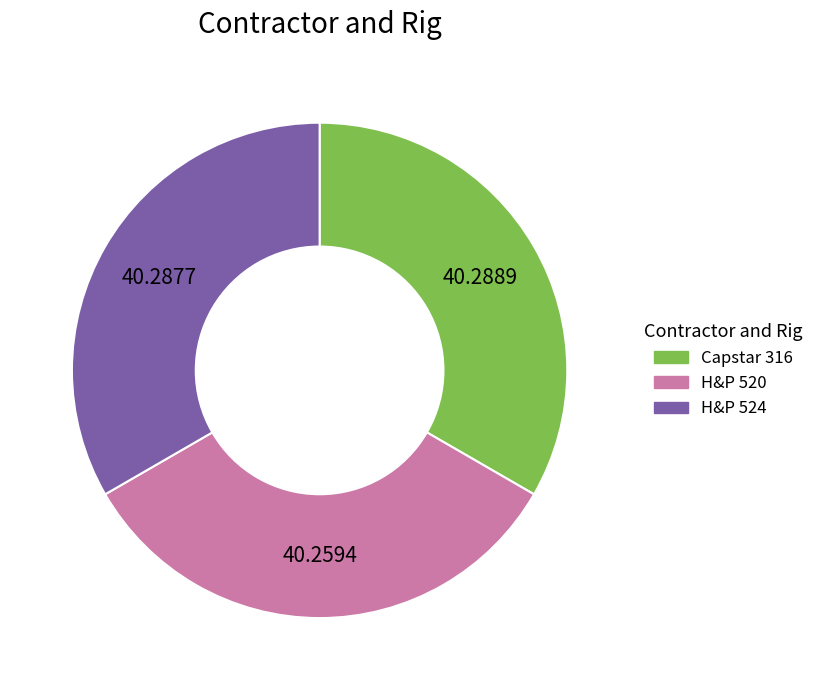

True or false: H&P 524 accounts for 27% of the total.

False